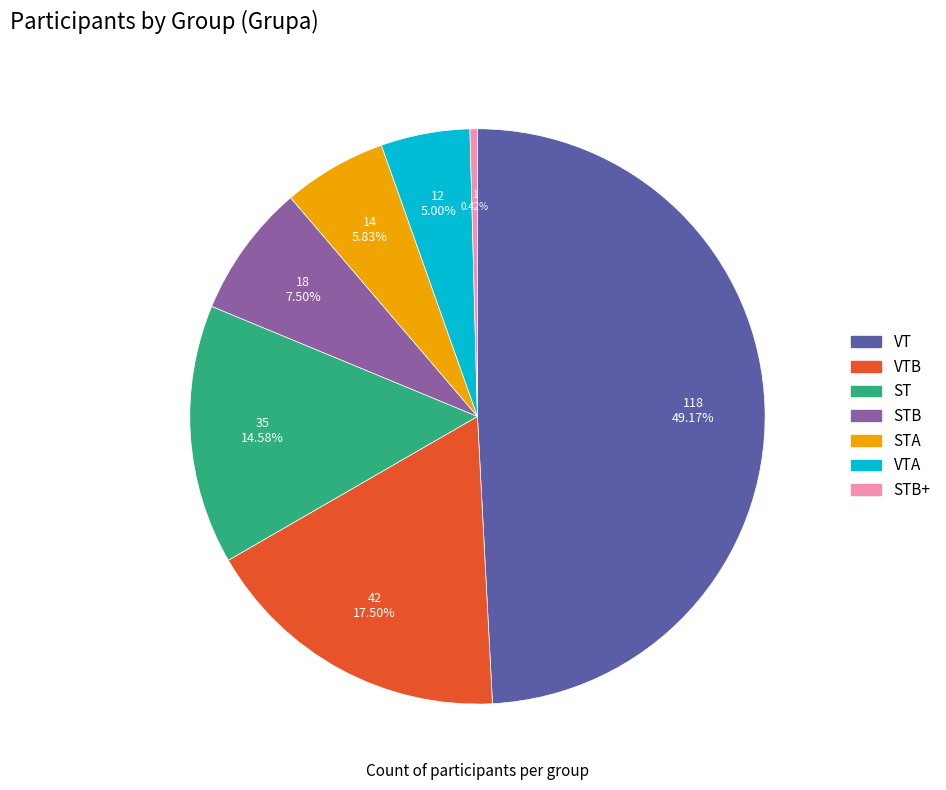

Is there a majority slice in this chart?

No